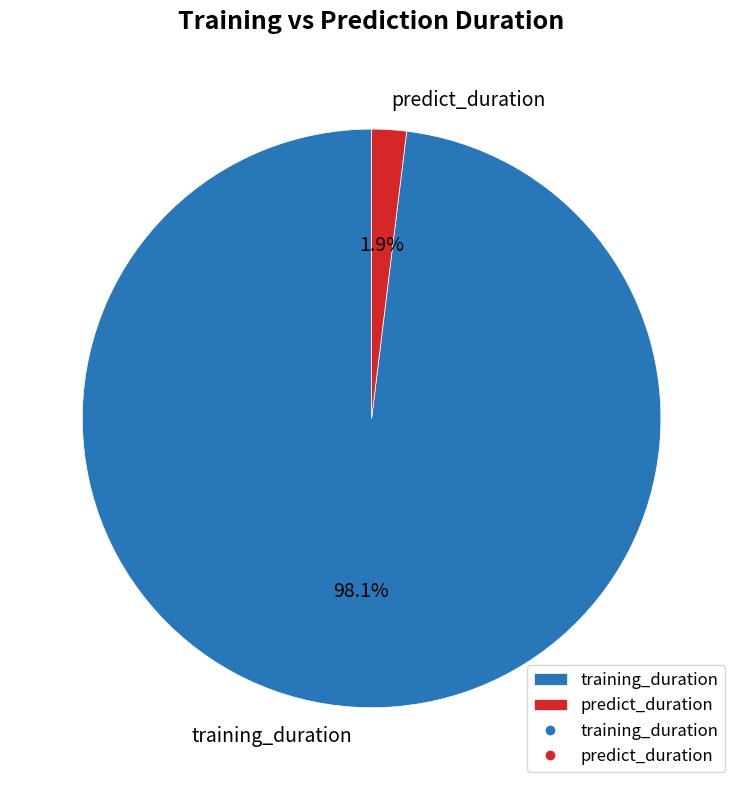

To the nearest percent, what portion does predict_duration represent?

2%